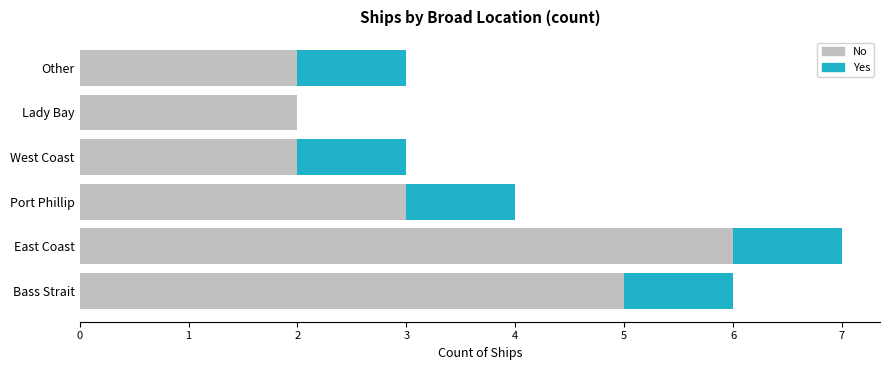

What is the total value across all series at Port Phillip?

4